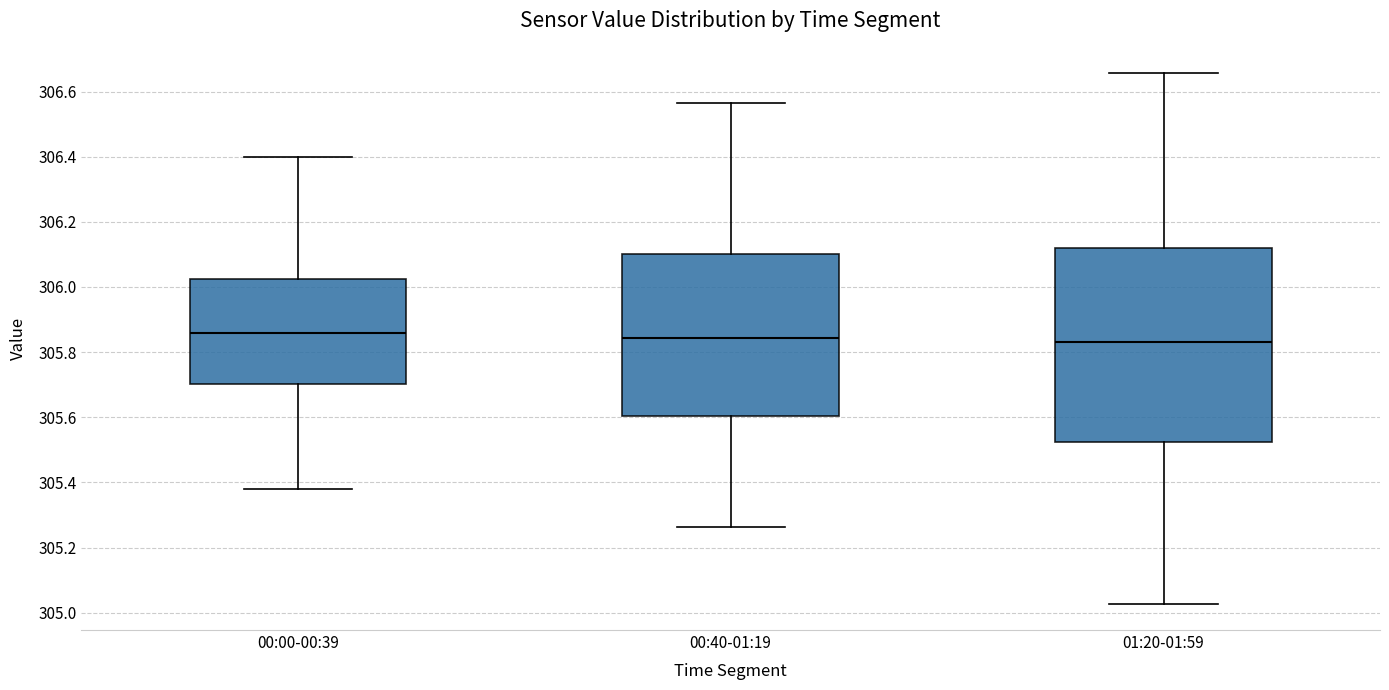

Reading left to right, transcribe this box plot: for each box, give where its median line is, the range the box spans, and where its two whiskers end, as read against the y-axis. The values are not printed on the chart, so give them approximately, as read against the axis.

00:00-00:39: median 305.86, box 305.70 to 306.02, whiskers 305.38 to 306.40
00:40-01:19: median 305.84, box 305.60 to 306.10, whiskers 305.26 to 306.56
01:20-01:59: median 305.84, box 305.52 to 306.12, whiskers 305.02 to 306.66